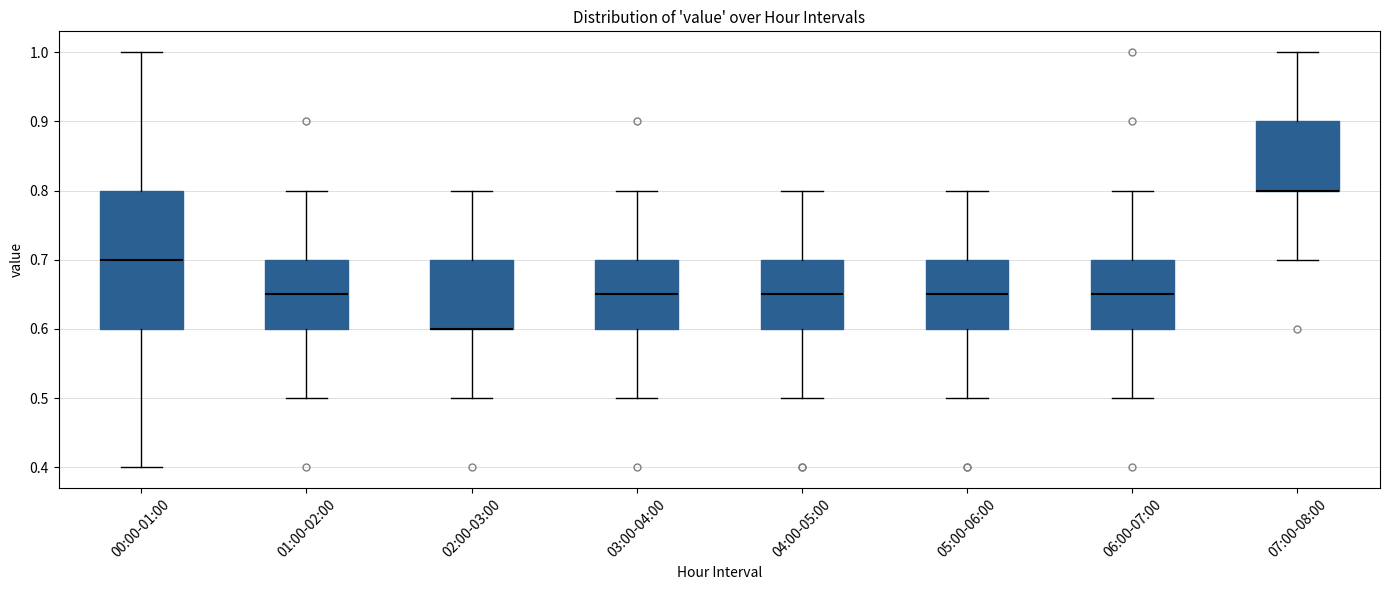

Where is the lower edge of the box for 04:00-05:00 on the y-axis? The values are not printed on the chart, so give them approximately, as read against the axis.

0.60